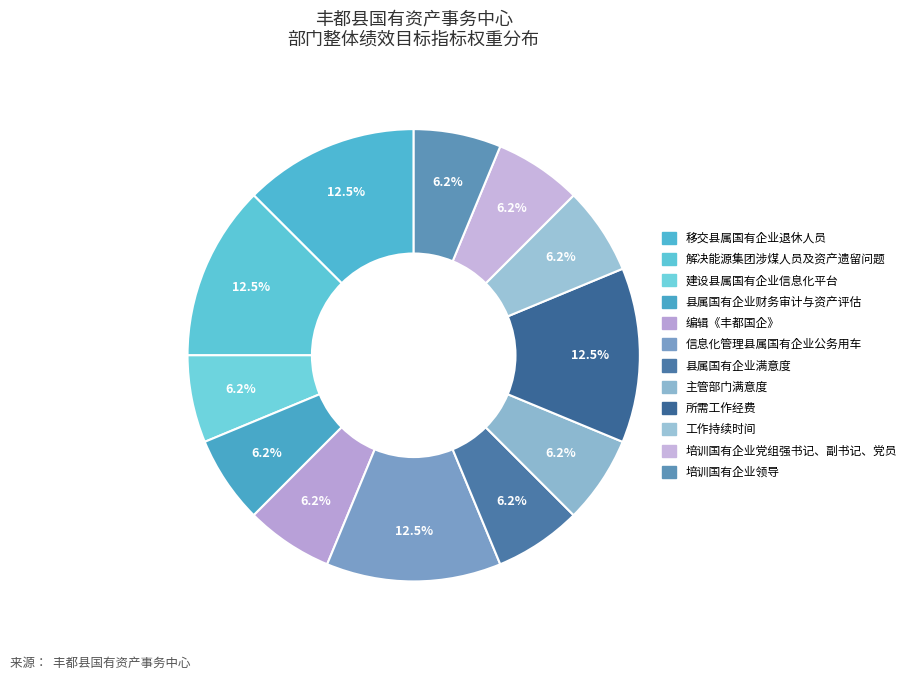

Between 培训国有企业领导 and 所需工作经费, which is larger?

所需工作经费